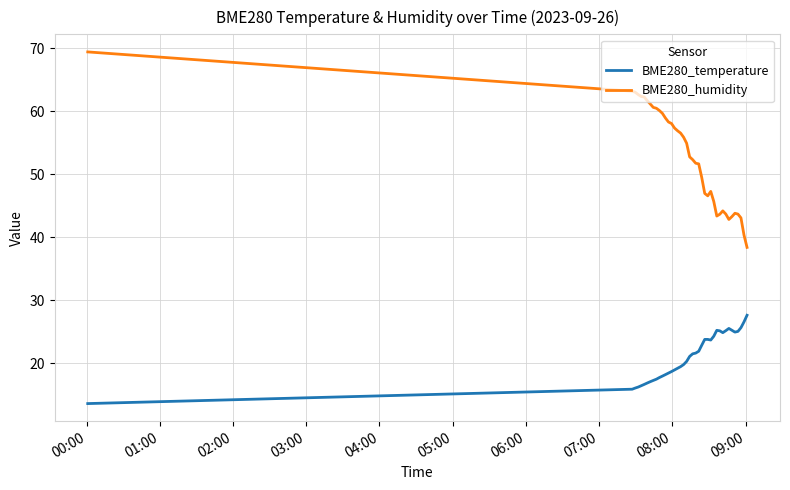

What are all the series names shown in the legend?

BME280_temperature, BME280_humidity